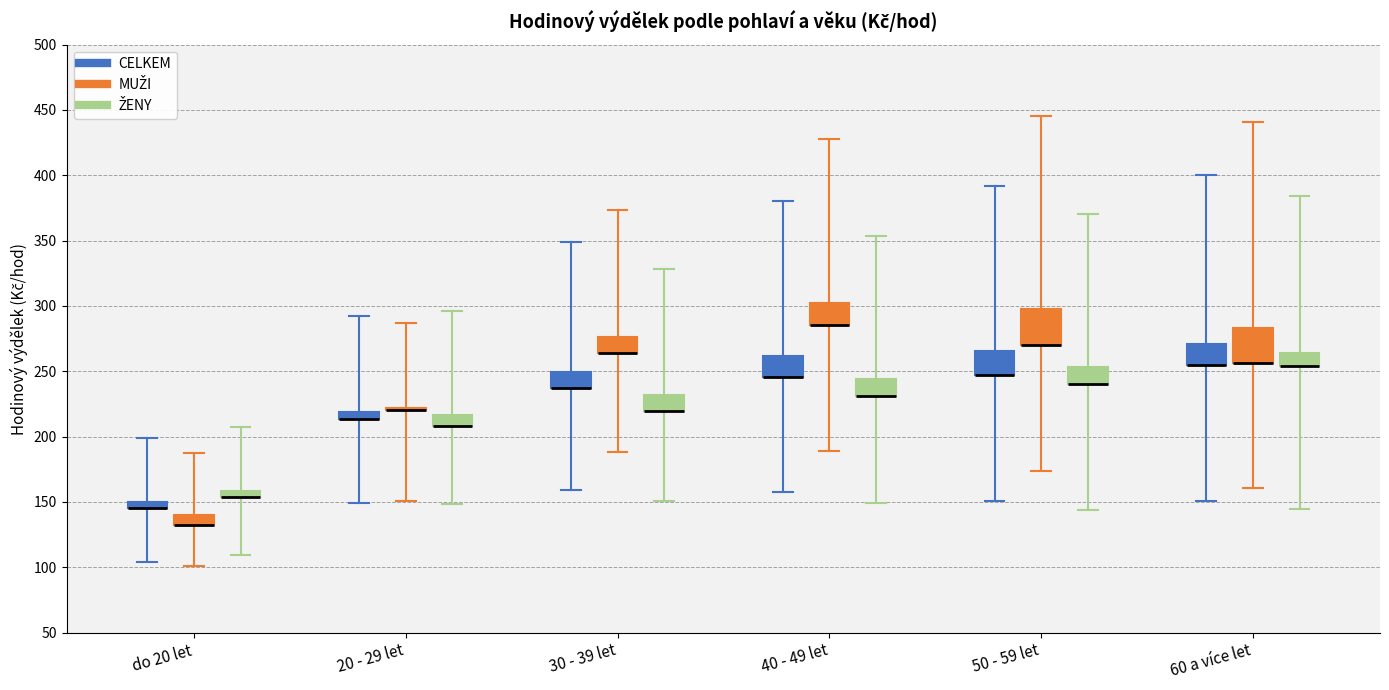

Where does the lower whisker of the box for 20 - 29 let (ŽENY) end on the y-axis? The values are not printed on the chart, so give them approximately, as read against the axis.

150